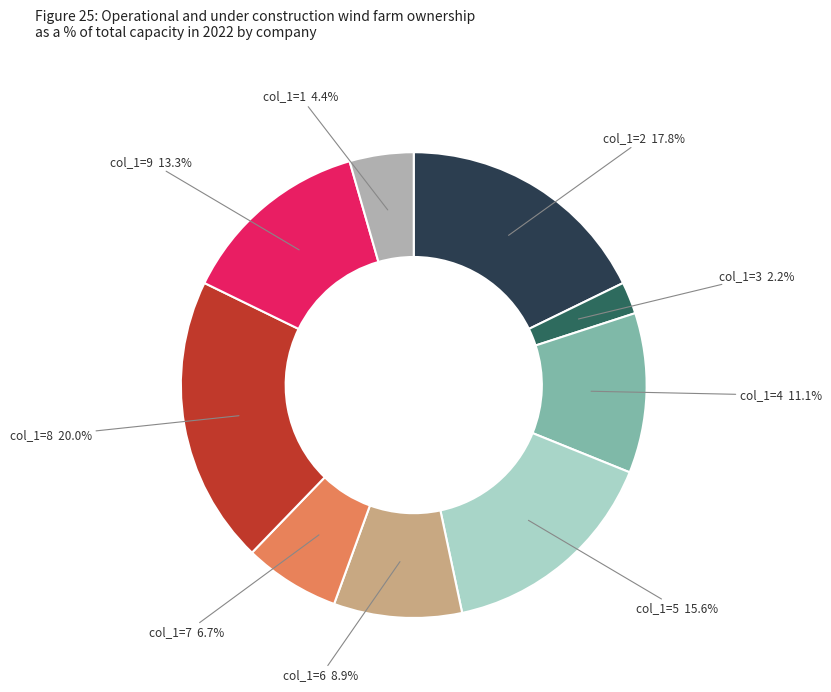

Is there any slice that represents more than half of the pie?

No